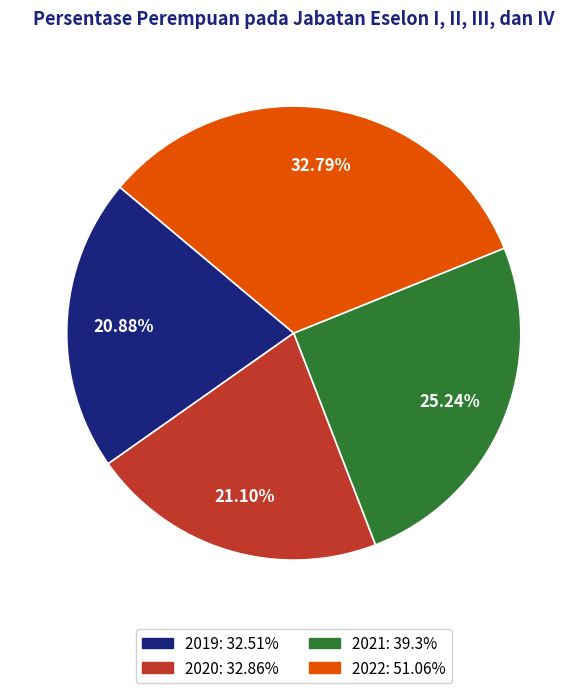

To the nearest percent, what is the difference between the largest and smallest slice percentages?

12%